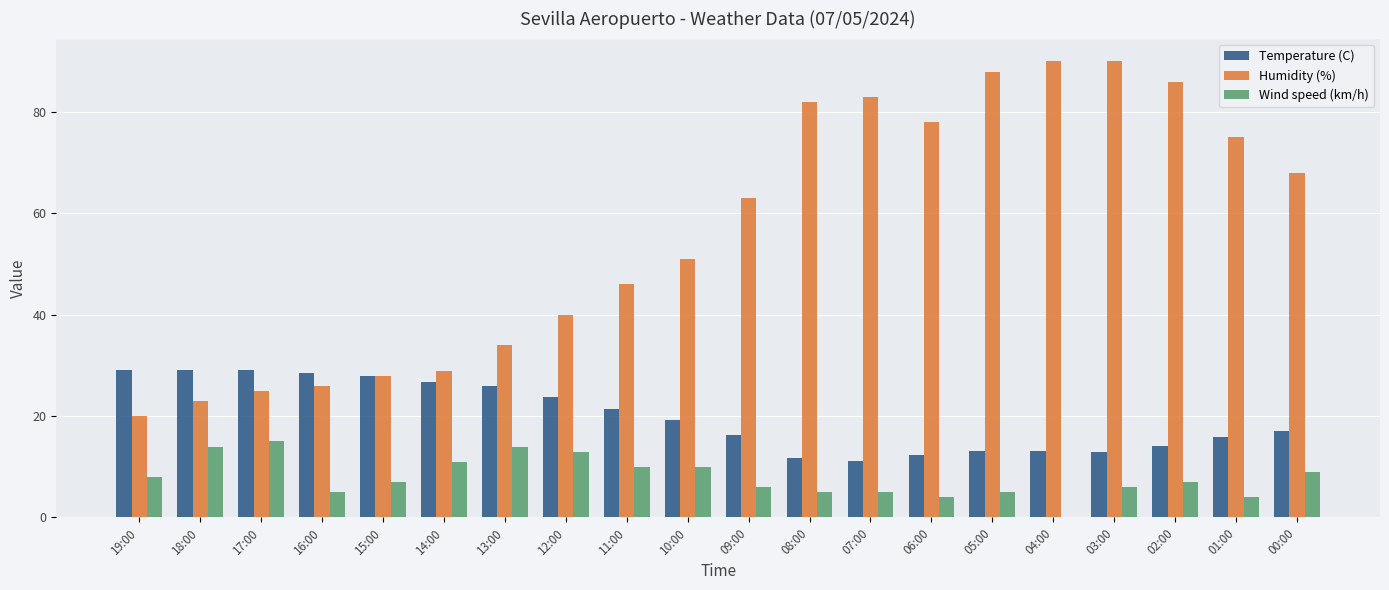

What is the approximate value of Humidity (%) at 10:00?

51.0